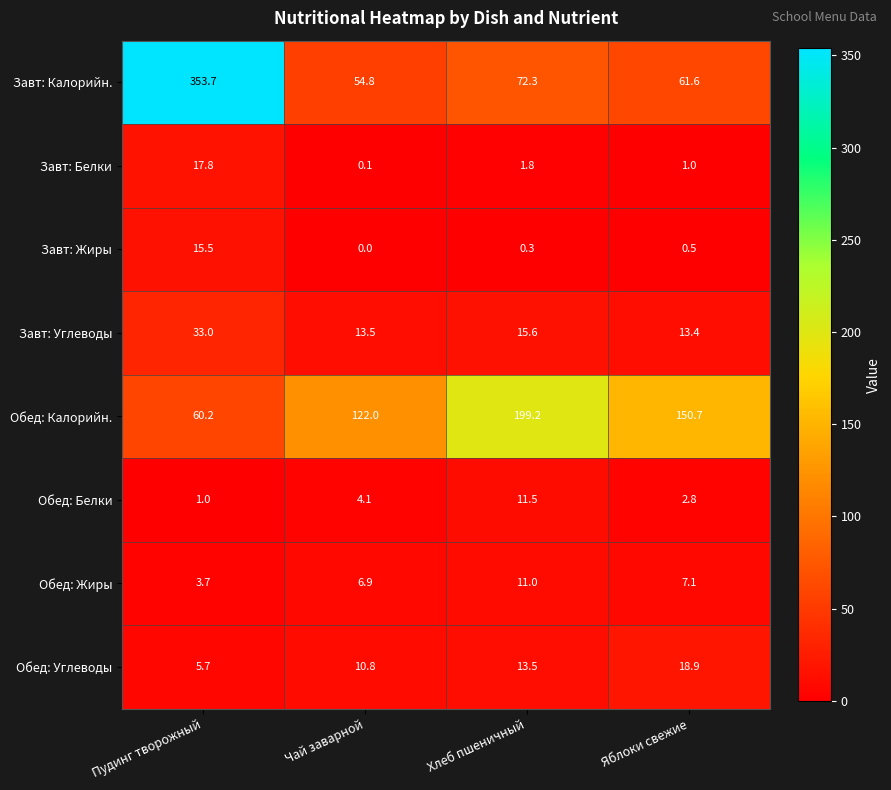

What is the difference between the Обед: Жиры values at Пудинг творожный and Чай заварной?

3.2